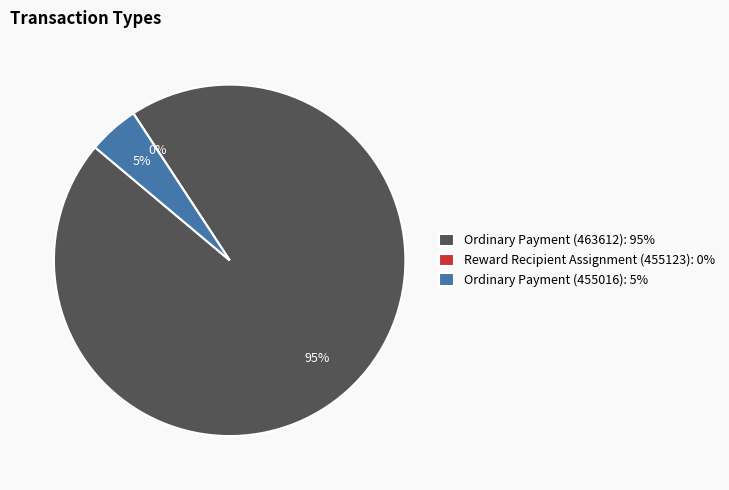

How many slices are in this pie chart?

3